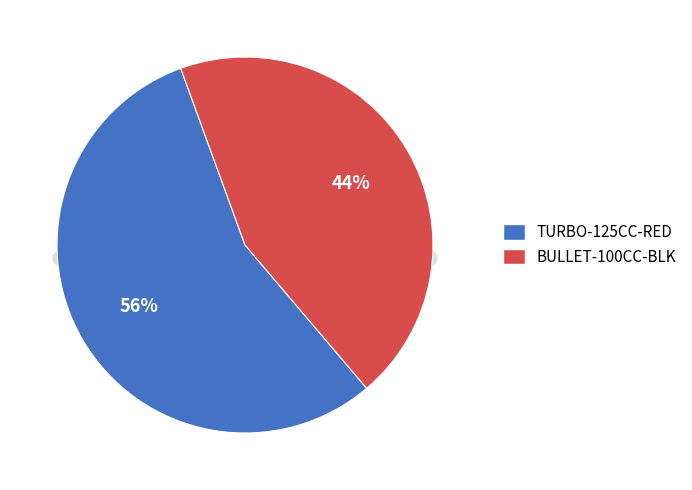

How many slices are in this pie chart?

2